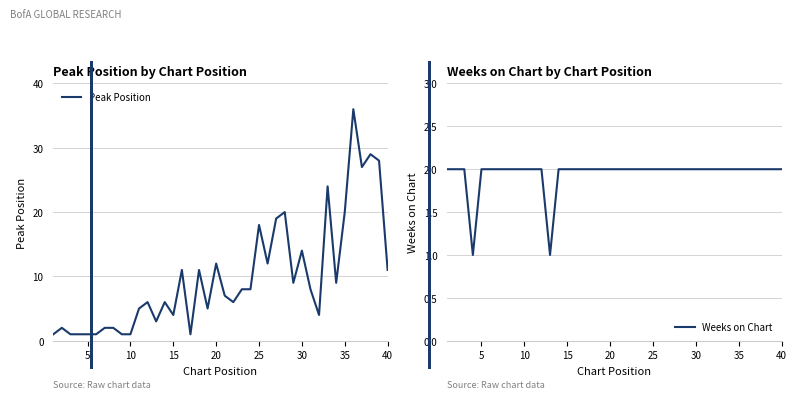

How many data points in Peak Position are above 8?

17